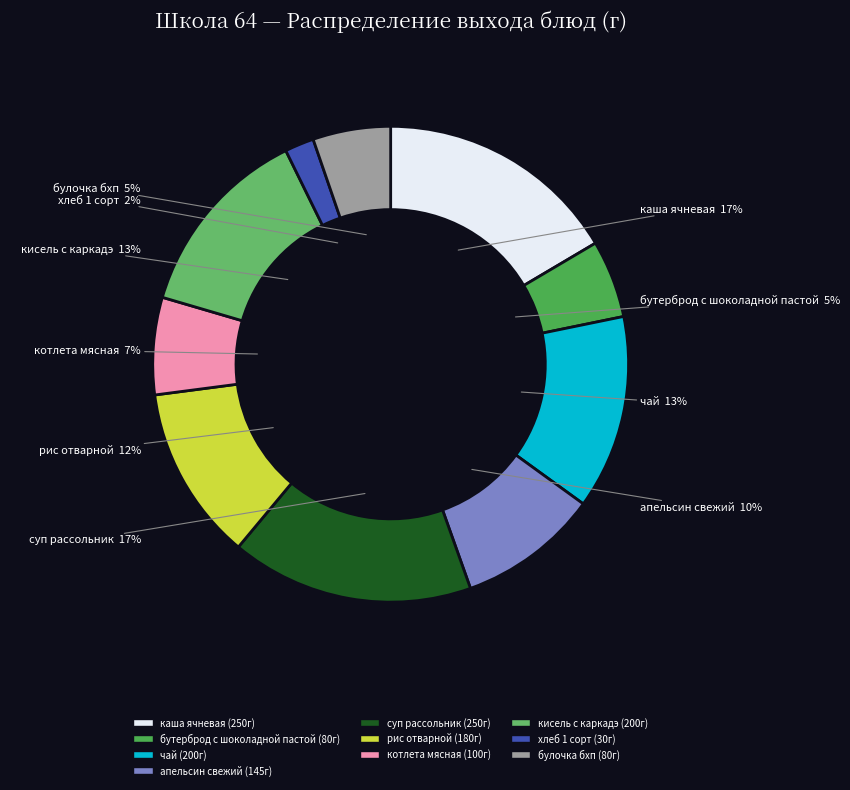

To the nearest percent, what is the difference between the рис отварной and апельсин свежий slice percentages?

2%